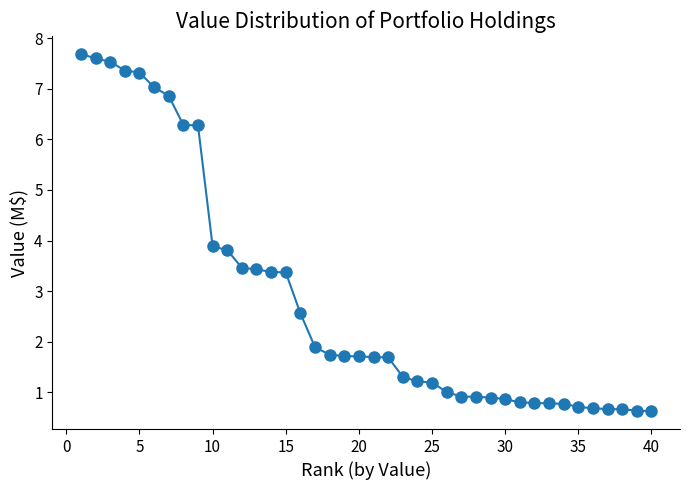

What Y value in the scatter plot is closest to 4?

3.9